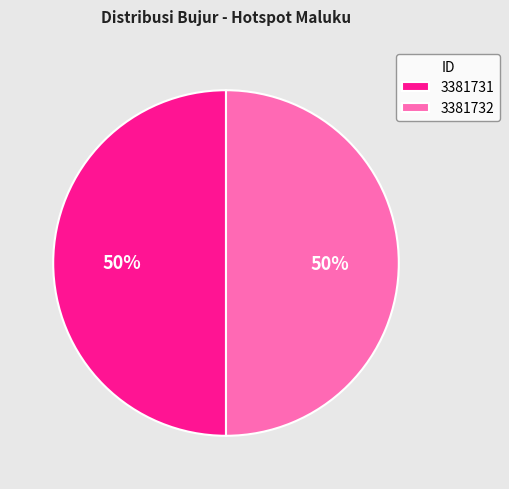

To the nearest percent, what is the average slice percentage?

50%